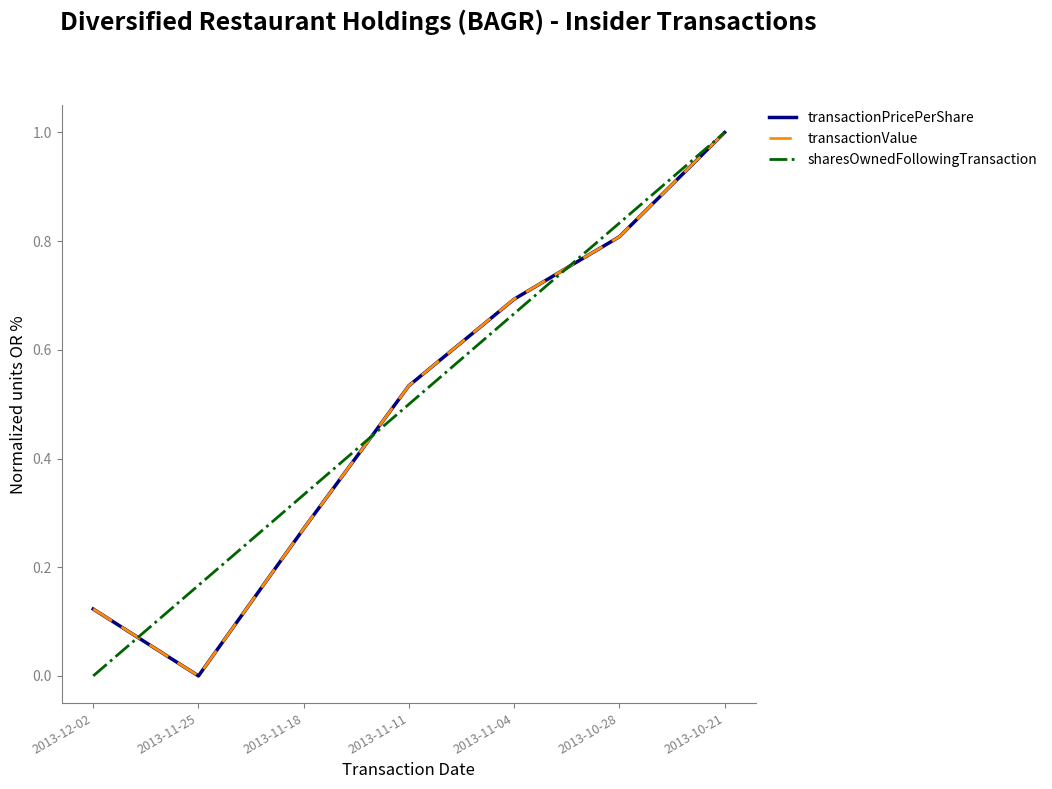

The transactionPricePerShare series shows 0.0 at 2013-11-25. True or false?

True